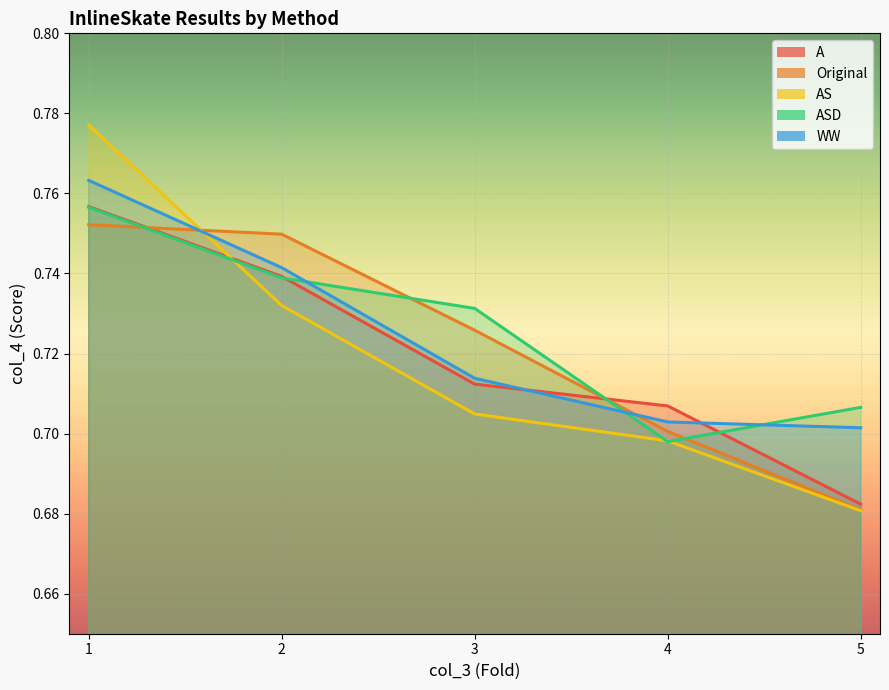

Which series changed the most between 1 and 2?

AS